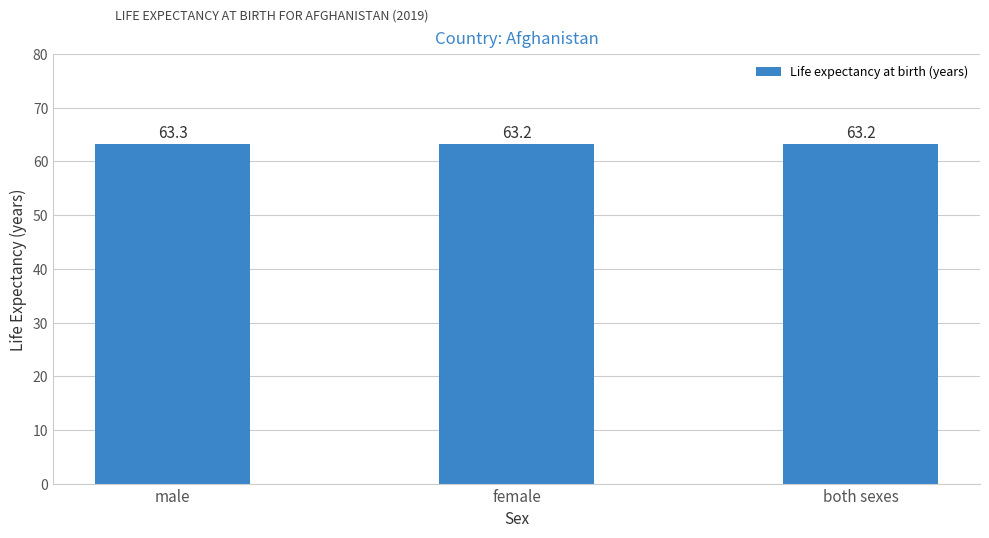

The value at both sexes is 63.2. True or false?

True